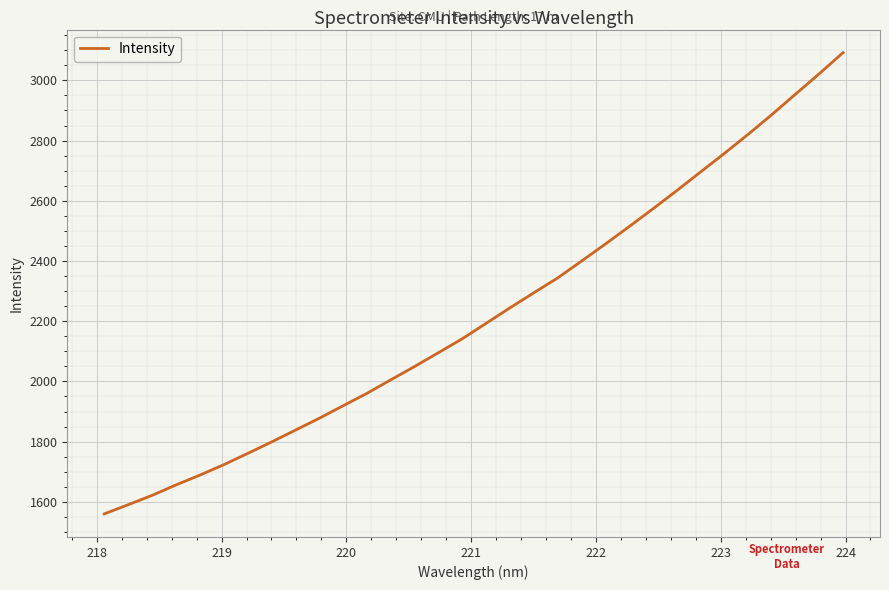

What is the difference between the maximum and minimum values?

1532.2